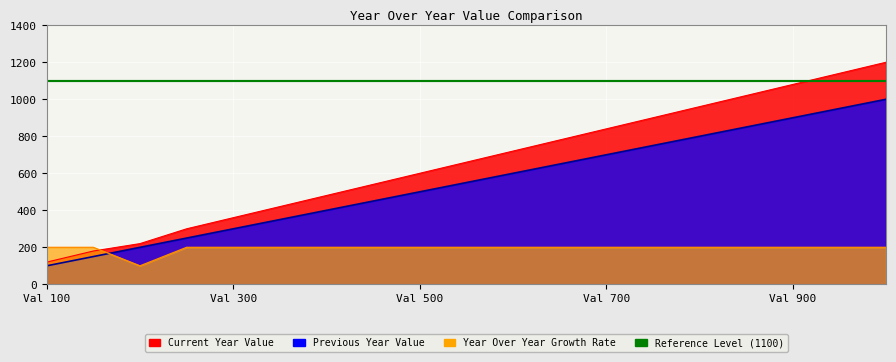

How many values in the Current Year Value series are below 600?

6